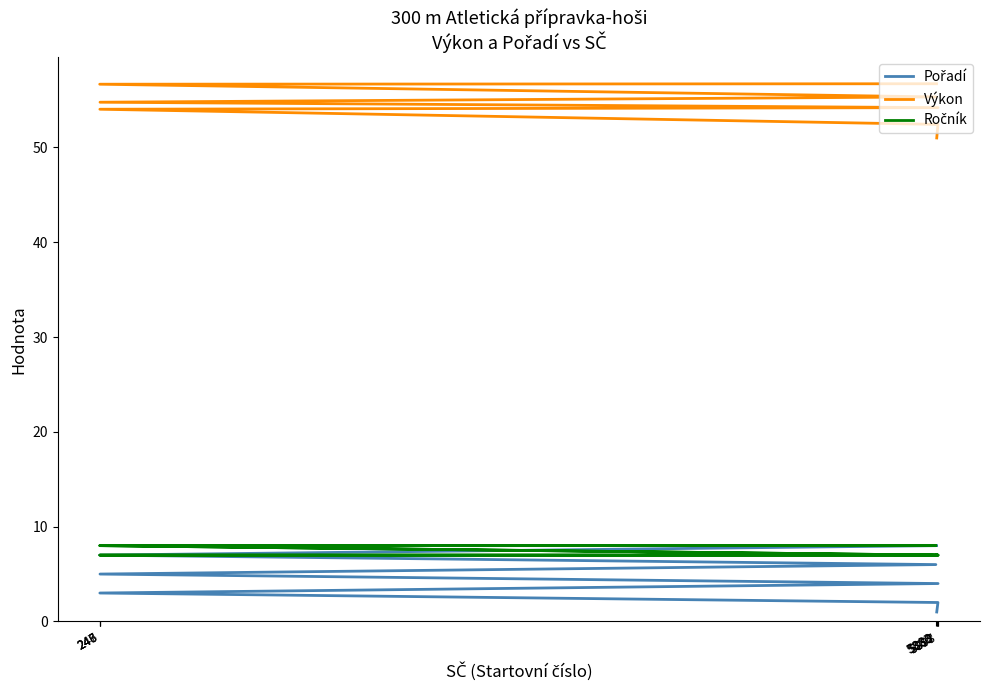

What is the label of the 1st point from the right?

5888